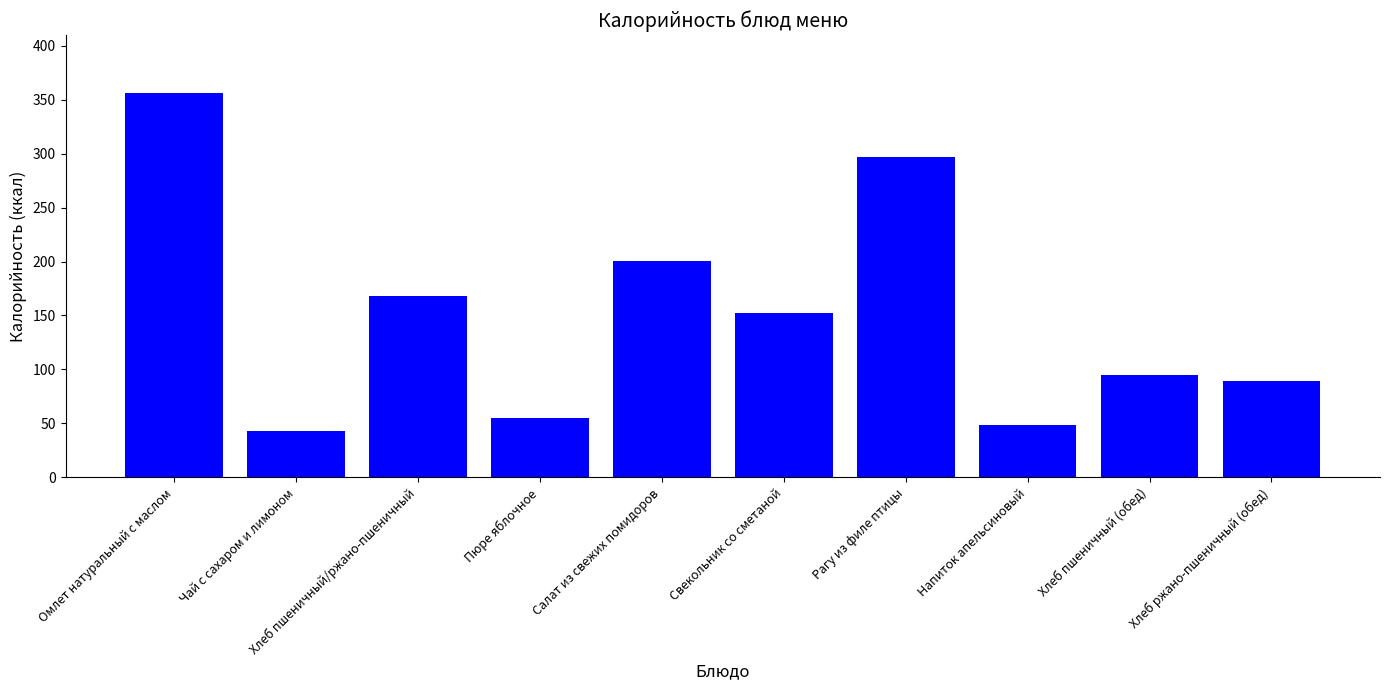

At which label does the data first exceed 152?

Омлет натуральный с маслом